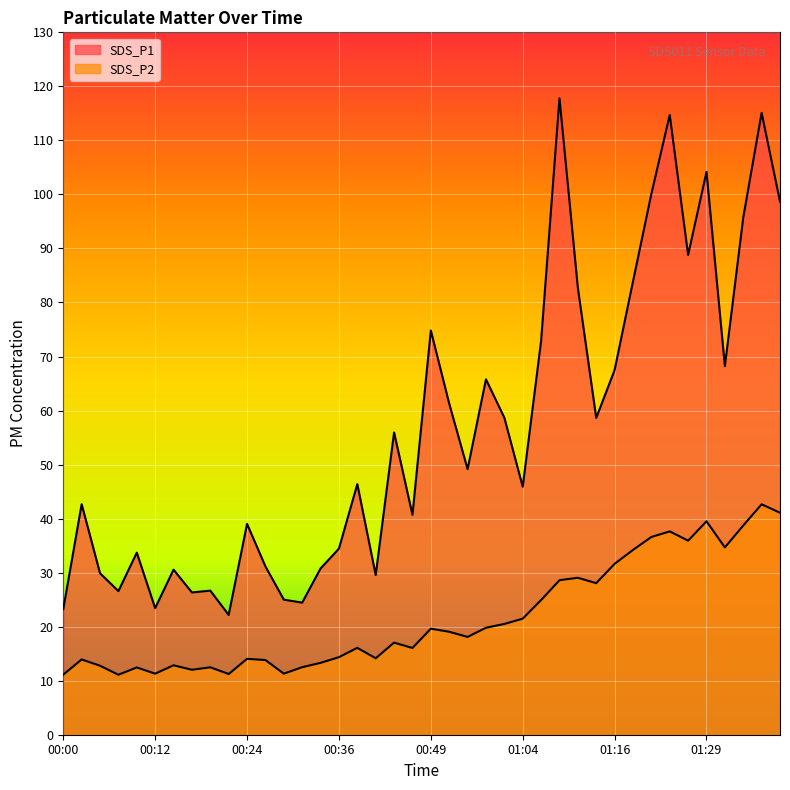

Which series has the largest range (max minus min)?

SDS_P1